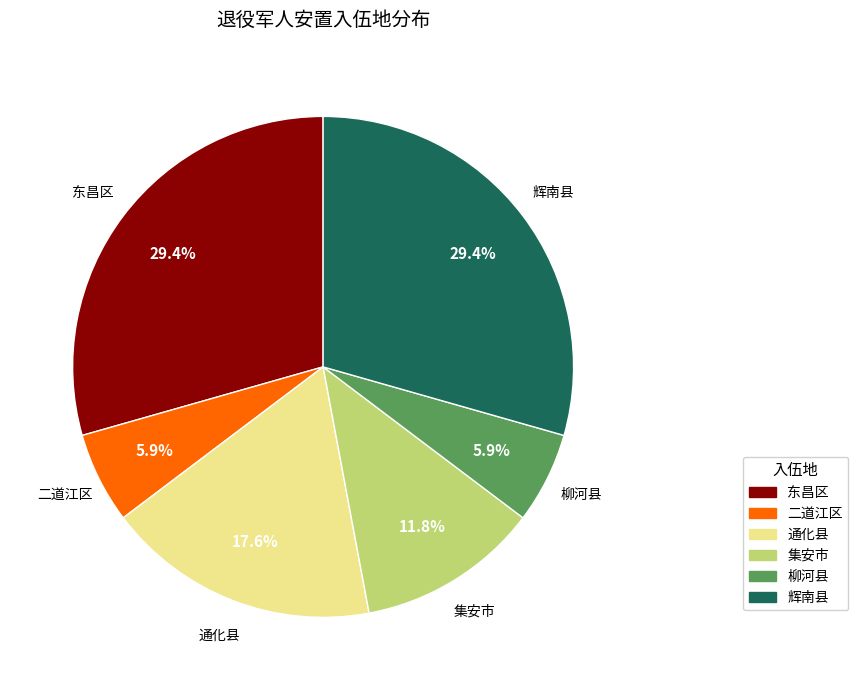

What percentage is the 二道江区 slice, to the nearest percent?

6%